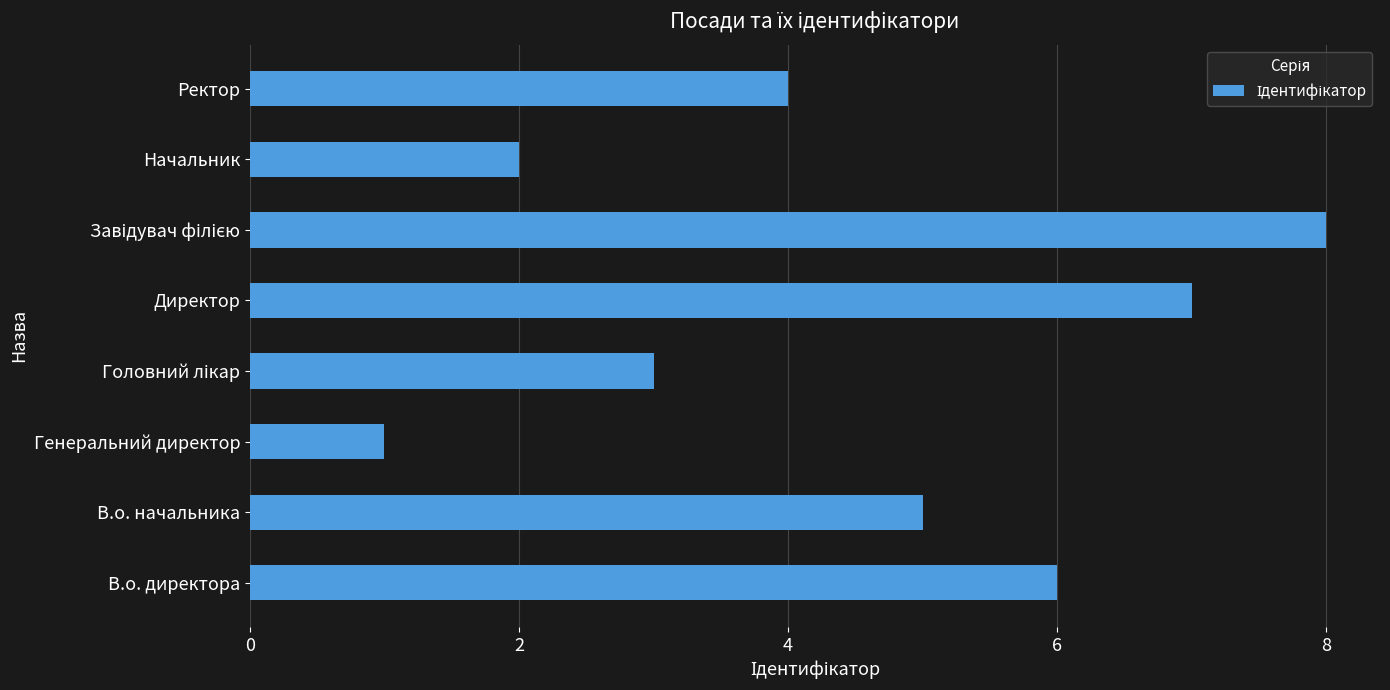

Is it true that the value at Генеральний директор is 1?

True